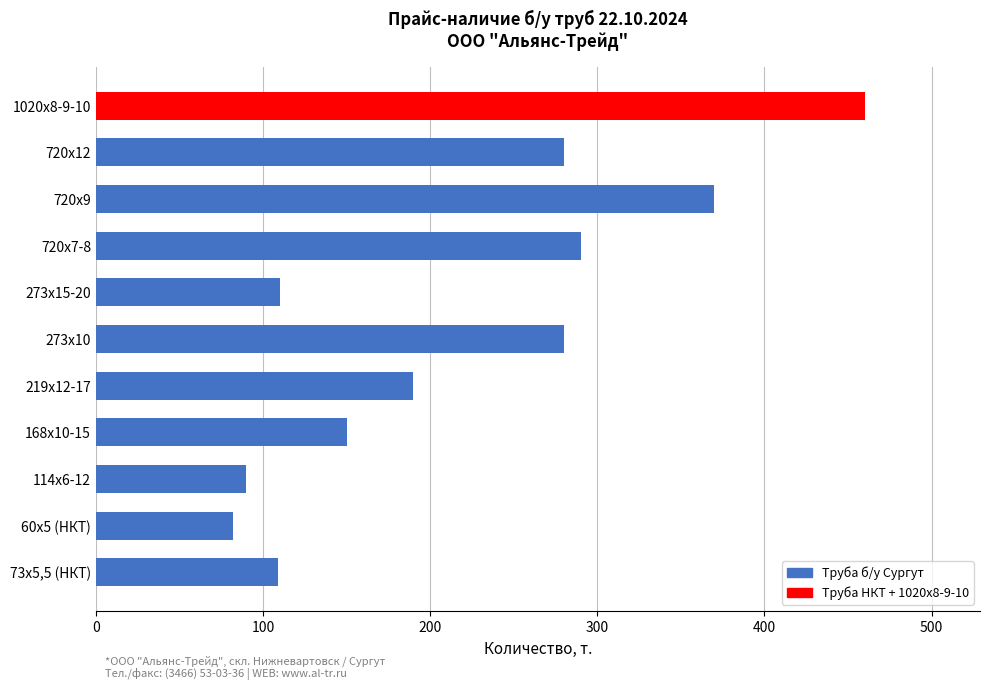

Approximately how many times larger is the value at 1020х8-9-10 compared to 273х10?

1.6